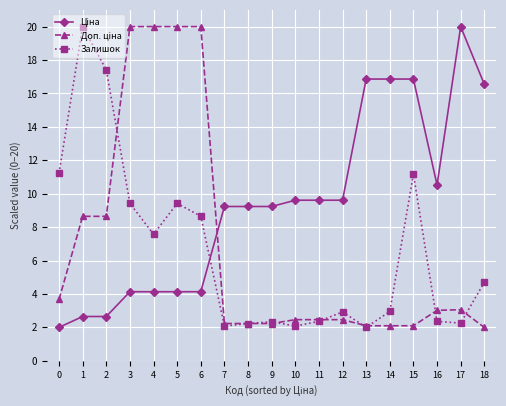

At how many categories does at least one series exceed 10?

13